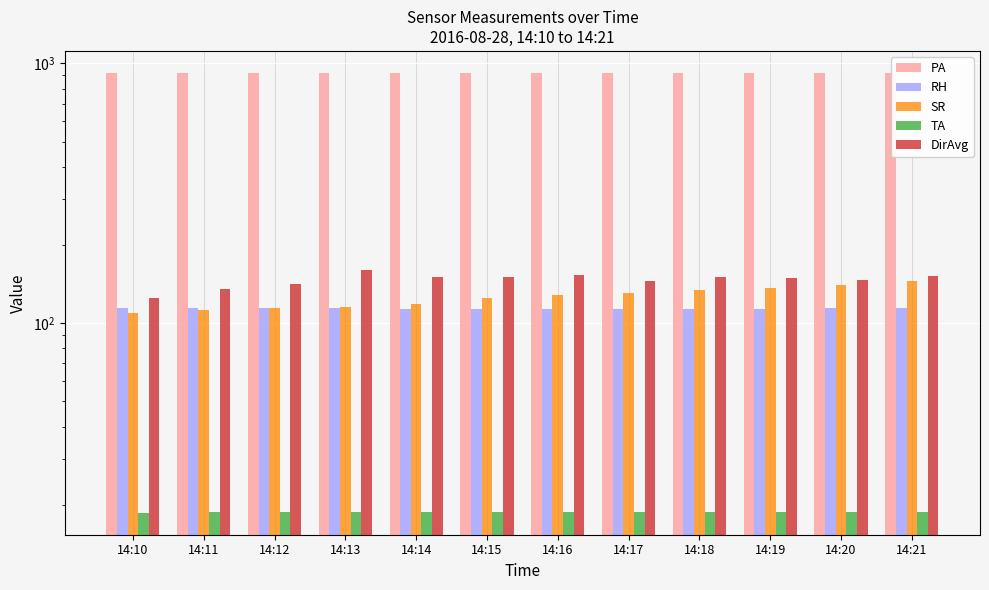

What is the spread (max minus min) of values at 14:19?

900.5